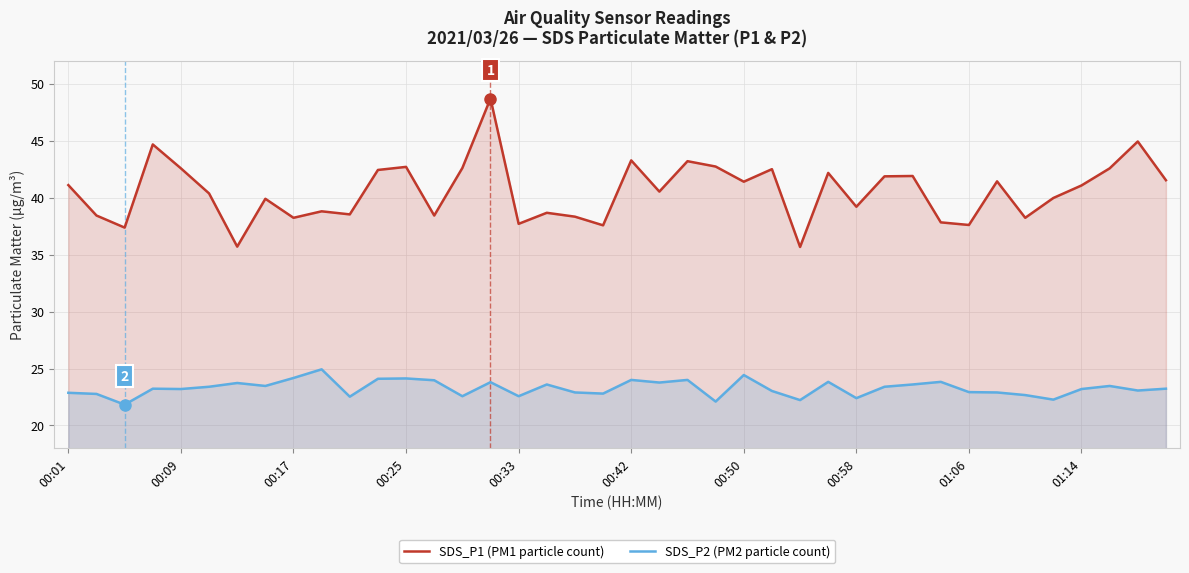

What is the sum of all SDS_P1 (PM1 particle count) values?

1622.4